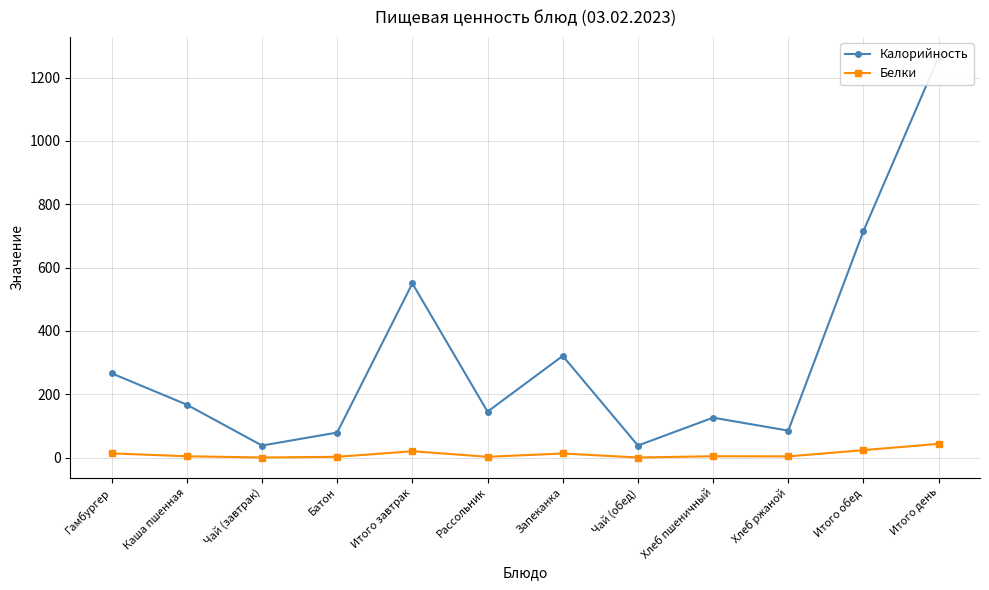

True or false: Белки and Калорийность intersect in this chart.

False